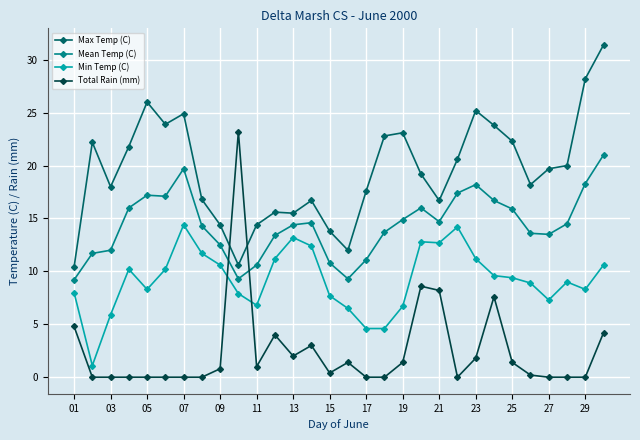

How many lines are shown in the chart?

4